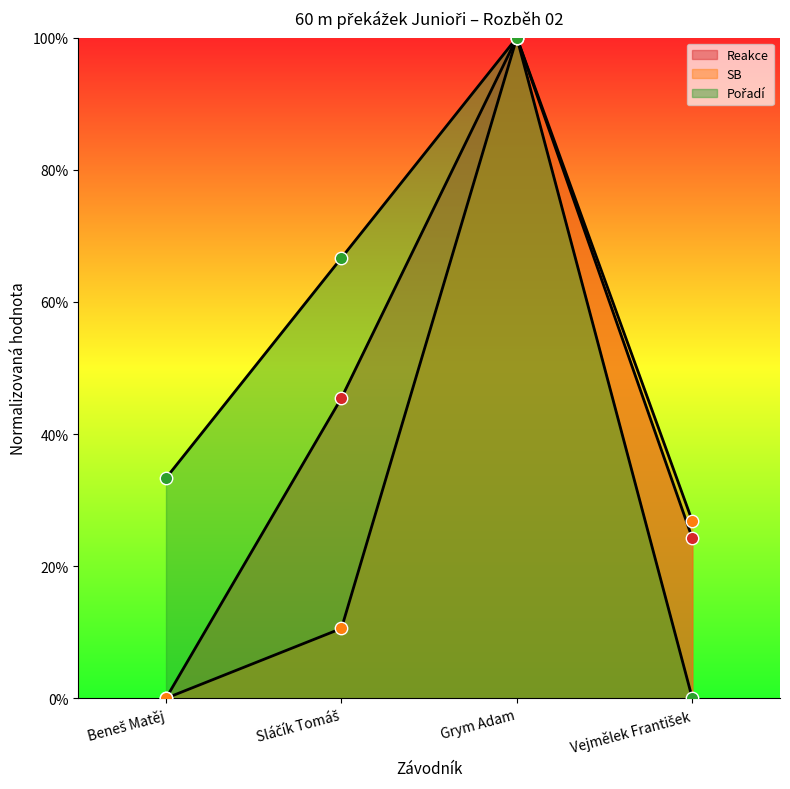

Which series contains the lowest Y value?

Reakce